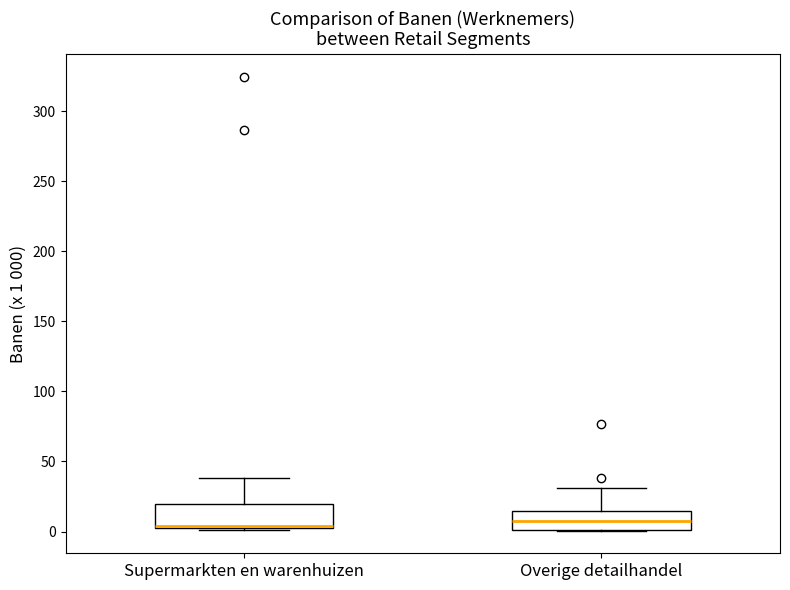

Where is the lower edge of the box for Supermarkten en warenhuizen on the y-axis? The values are not printed on the chart, so give them approximately, as read against the axis.

0